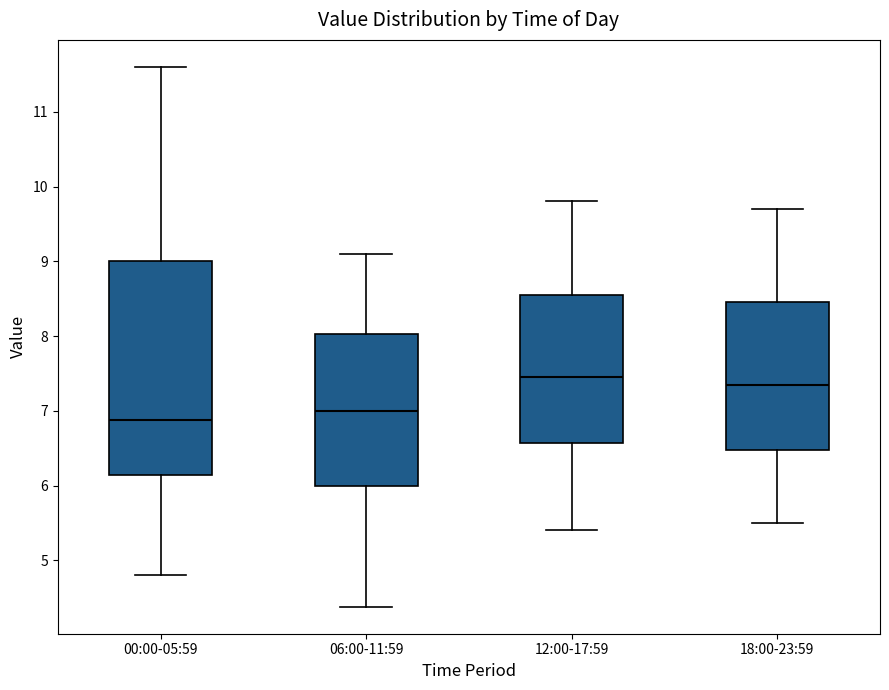

Reading left to right, read every box against the y-axis: the position of its median line, the range the box covers, and the ends of its whiskers. The values are not printed on the chart, so give them approximately, as read against the axis.

00:00-05:59: median 6.9, box 6.1 to 9.0, whiskers 4.8 to 11.6
06:00-11:59: median 7.0, box 6.0 to 8.0, whiskers 4.4 to 9.1
12:00-17:59: median 7.5, box 6.6 to 8.6, whiskers 5.4 to 9.8
18:00-23:59: median 7.4, box 6.5 to 8.5, whiskers 5.5 to 9.7